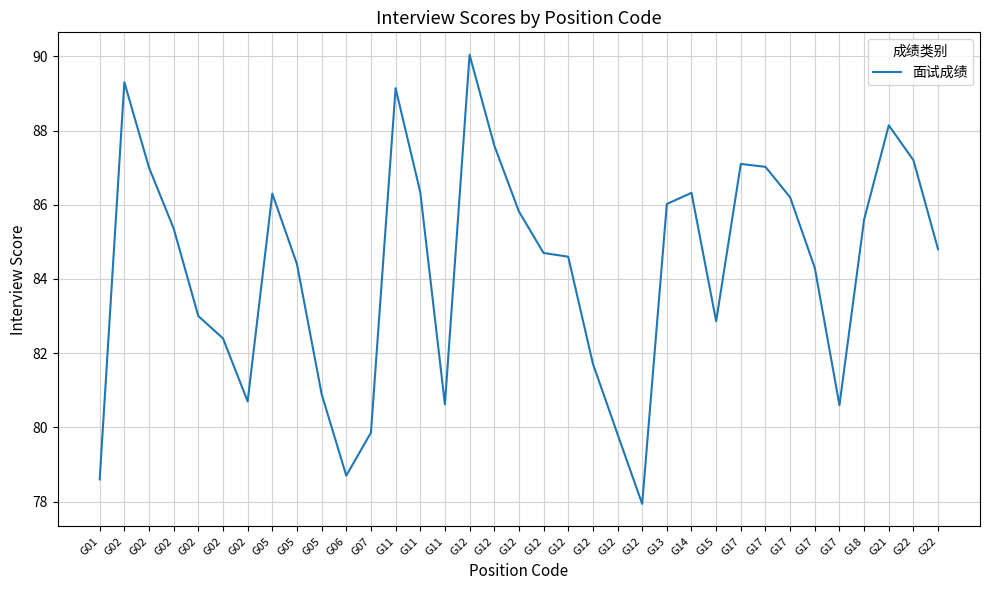

How many categories are shown in the chart?

35